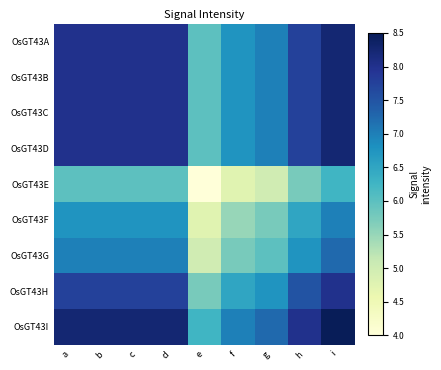

Reading right to left, list all the values displayed in this chart.

OsGT43A: i=8.2	h=7.8	g=7.0	f=6.8	e=6.0	d=8.0	c=8.0	b=8.0	a=8.0
OsGT43B: i=8.2	h=7.8	g=7.0	f=6.8	e=6.0	d=8.0	c=8.0	b=8.0	a=8.0
OsGT43C: i=8.2	h=7.8	g=7.0	f=6.8	e=6.0	d=8.0	c=8.0	b=8.0	a=8.0
OsGT43D: i=8.2	h=7.8	g=7.0	f=6.8	e=6.0	d=8.0	c=8.0	b=8.0	a=8.0
OsGT43E: i=6.2	h=5.8	g=5.0	f=4.8	e=4.0	d=6.0	c=6.0	b=6.0	a=6.0
OsGT43F: i=7.0	h=6.5	g=5.8	f=5.5	e=4.8	d=6.8	c=6.8	b=6.8	a=6.8
OsGT43G: i=7.2	h=6.8	g=6.0	f=5.8	e=5.0	d=7.0	c=7.0	b=7.0	a=7.0
OsGT43H: i=8.0	h=7.5	g=6.8	f=6.5	e=5.8	d=7.8	c=7.8	b=7.8	a=7.8
OsGT43I: i=8.5	h=8.0	g=7.2	f=7.0	e=6.2	d=8.2	c=8.2	b=8.2	a=8.2